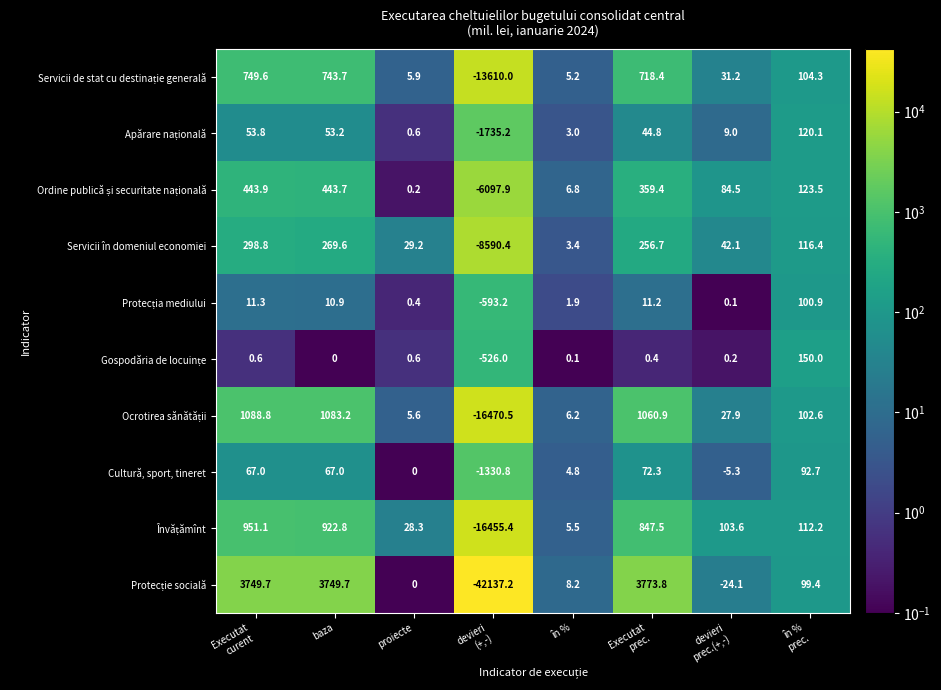

What is the total value across all series at baza?

7343.8